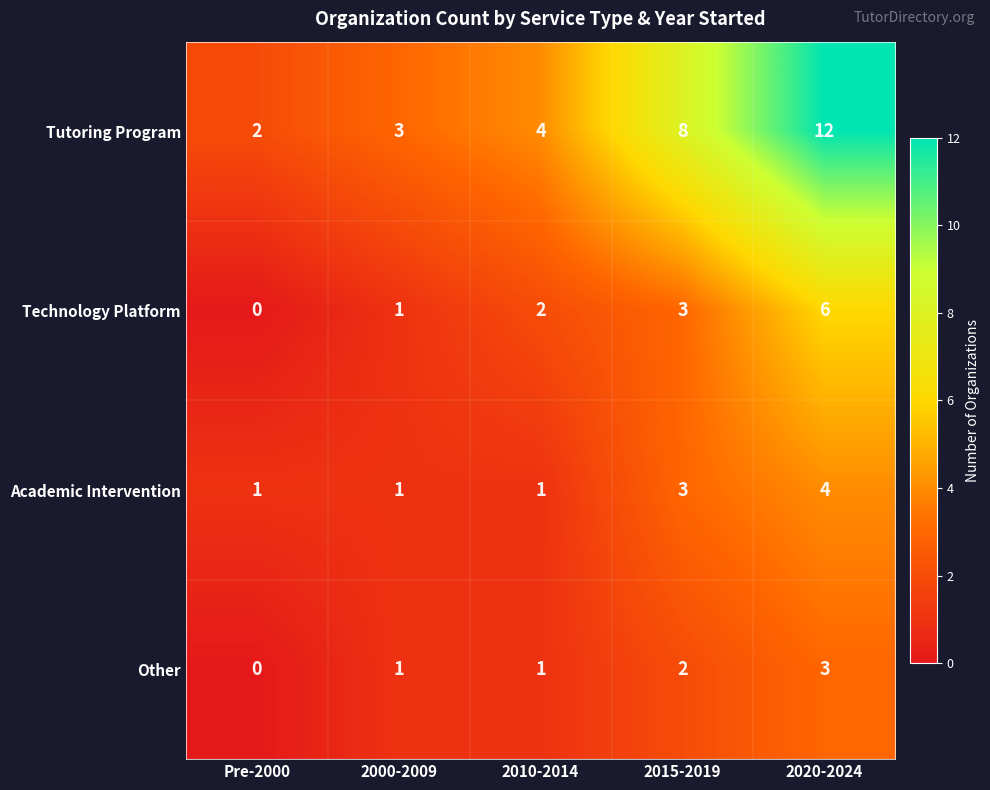

What is the difference between the Tutoring Program values at 2010-2014 and 2015-2019?

4